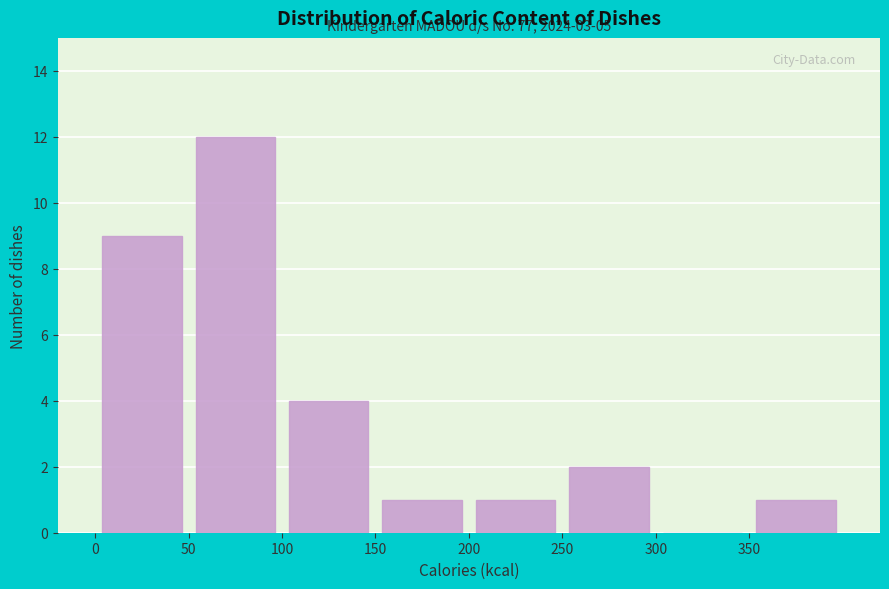

Which range on the x-axis has the tallest bar?

50 to 100